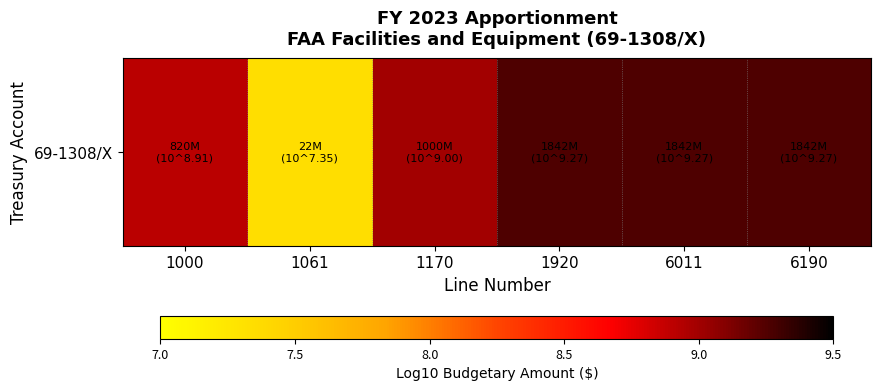

How many values exceed 9?

3